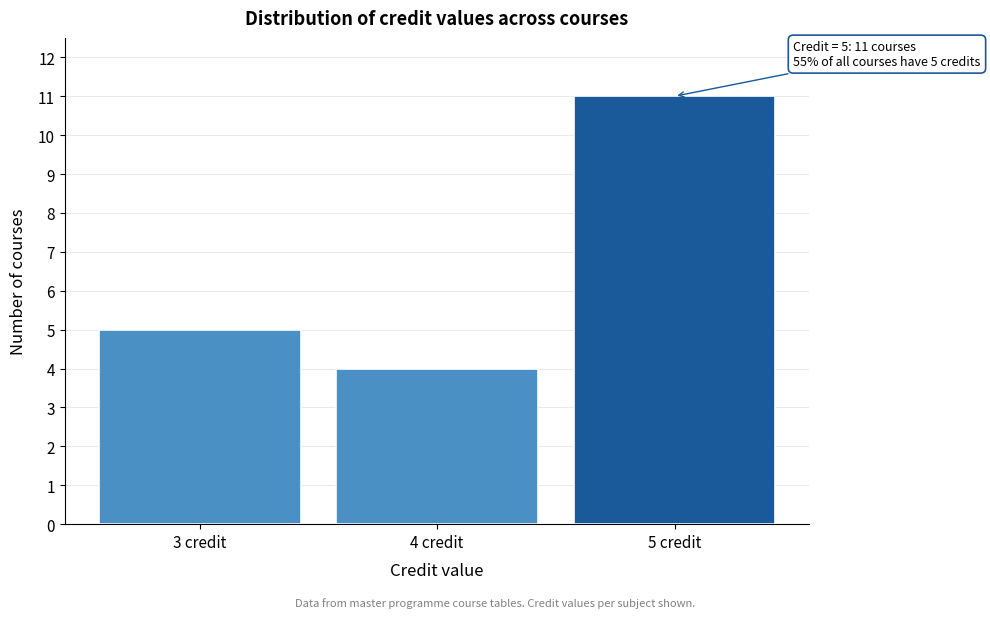

Reading left to right, transcribe all the data shown in this chart.

3 credit=5	4 credit=4	5 credit=11